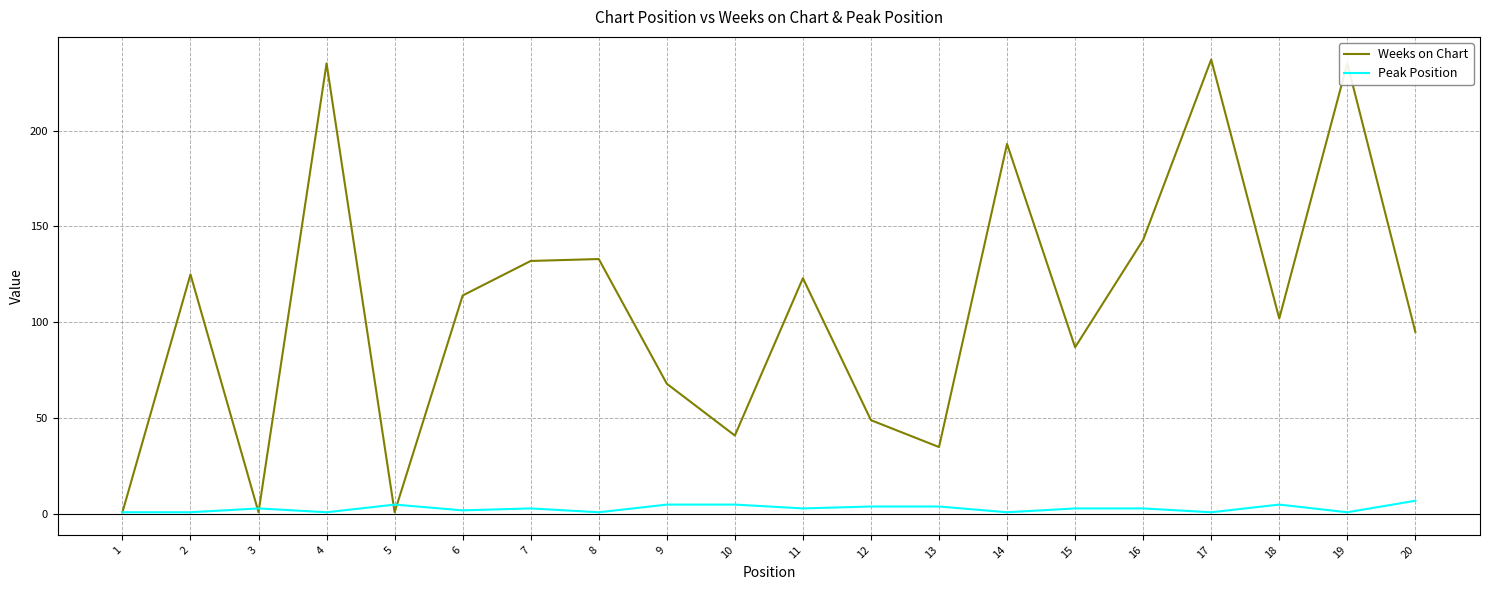

List the series in order of their peak value, lowest first.

Peak Position, Weeks on Chart